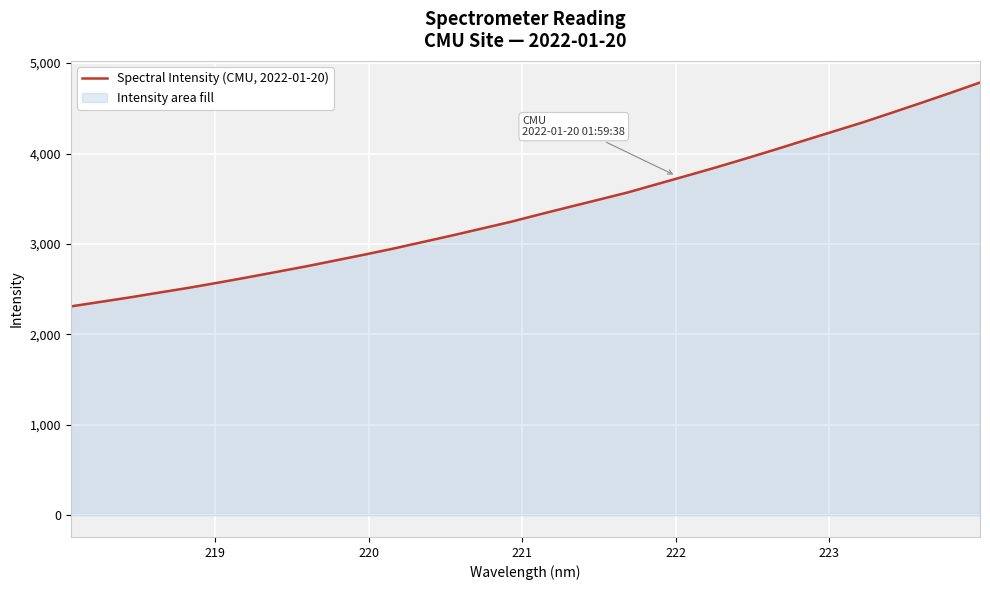

Reading left to right, list all the values displayed in this chart.

2309.6	2359.2	2408.8	2462.1	2514.3	2571.2	2629.8	2690.5	2751.5	2816.7	2881.9	2949.7	3022.2	3094.7	3170.1	3245.6	3328.9	3410.2	3490.3	3571.6	3663.6	3754.7	3847.4	3943.9	4042.6	4144.0	4244.3	4344.3	4451.9	4560.7	4671.4	4784.8